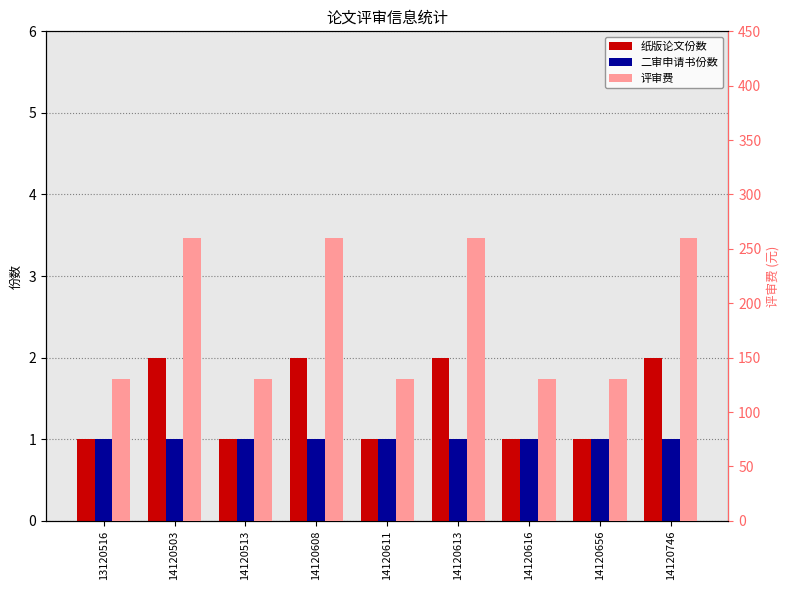

Which category has the highest value in the 二审申请书份数 series?

13120516